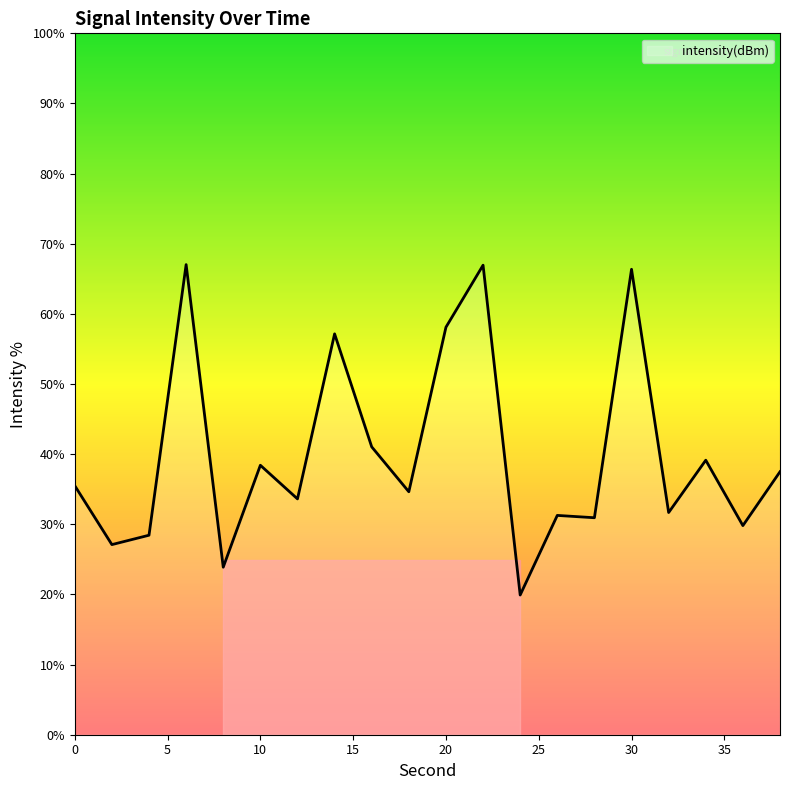

What is the maximum value shown in the chart?

67.0